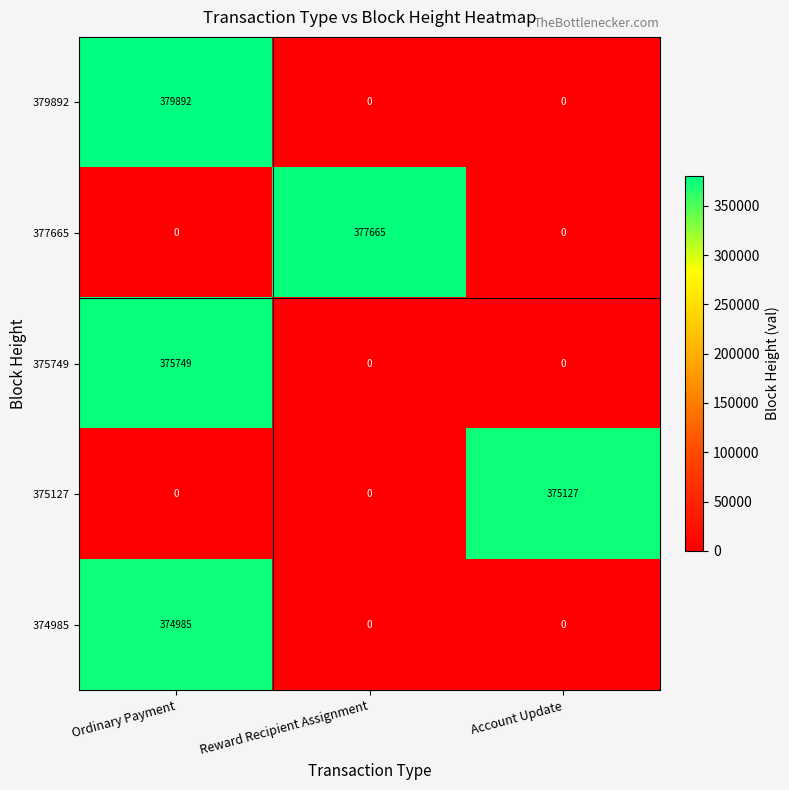

The value of 375749 at Reward Recipient Assignment is 0. True or false?

True